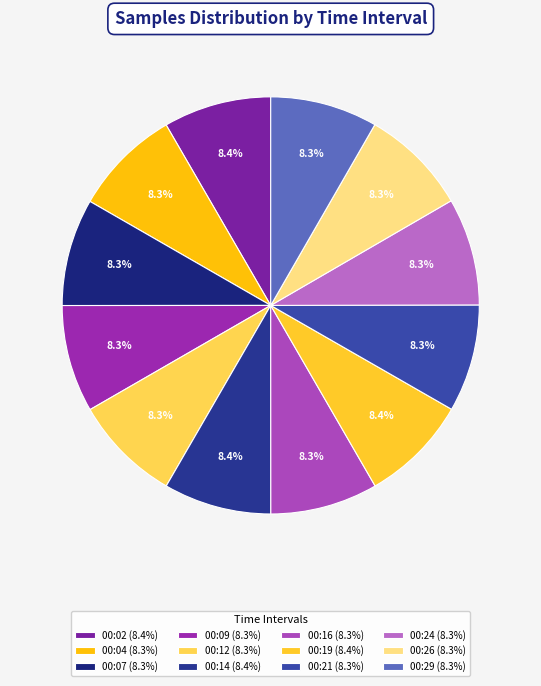

What is the largest slice in the pie chart?

00:19